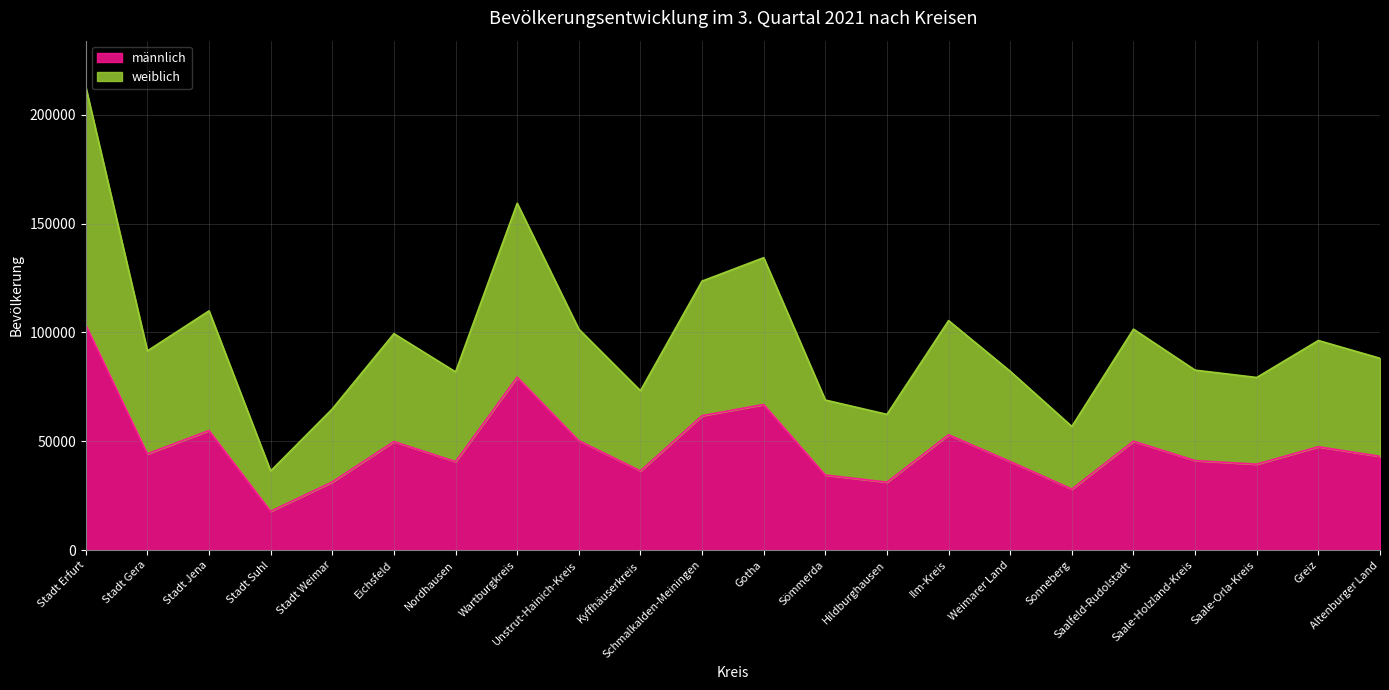

How many interior local peaks does the männlich series have?

7